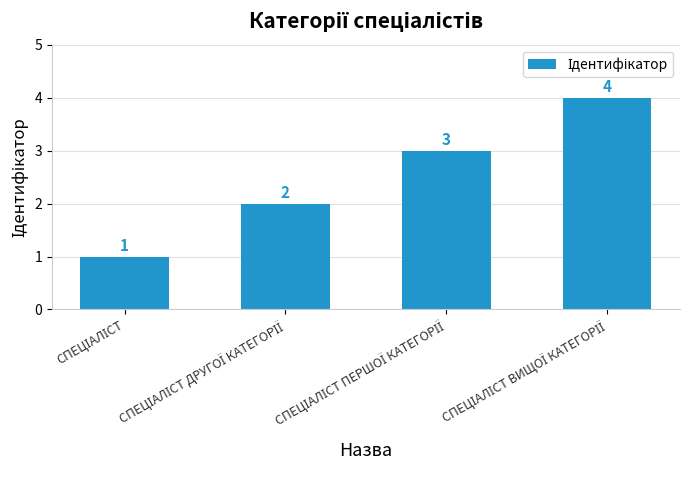

What is the value of the 1st bar from the left?

1